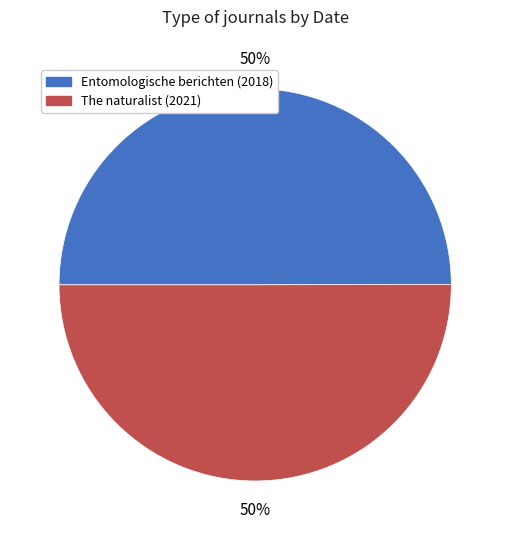

To the nearest percent, what is the average slice percentage?

50%